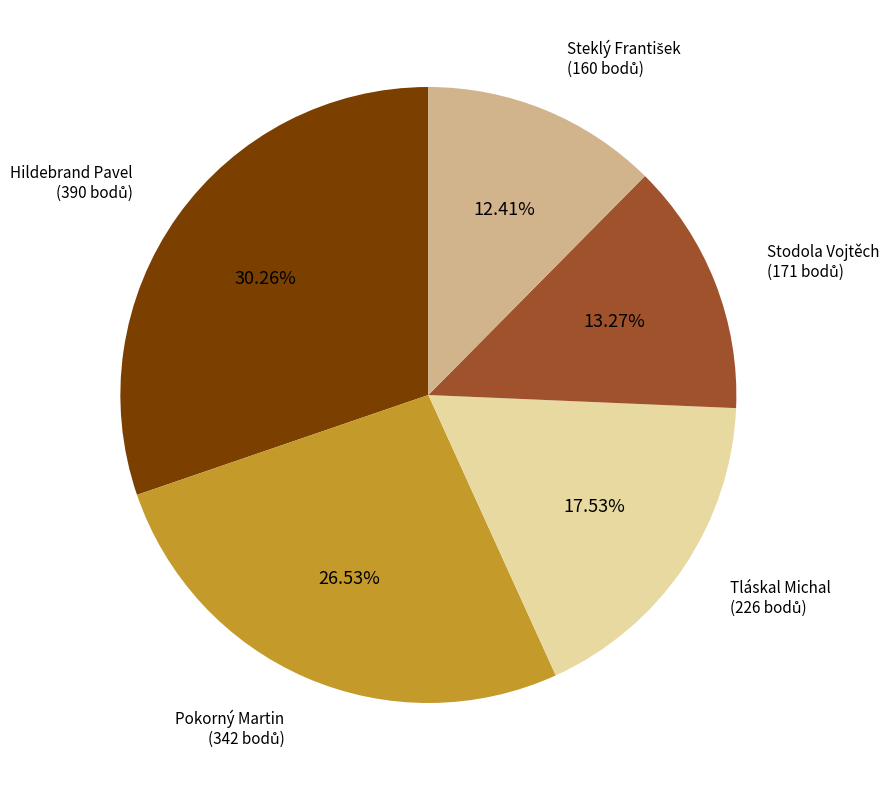

Is there a majority slice in this chart?

No